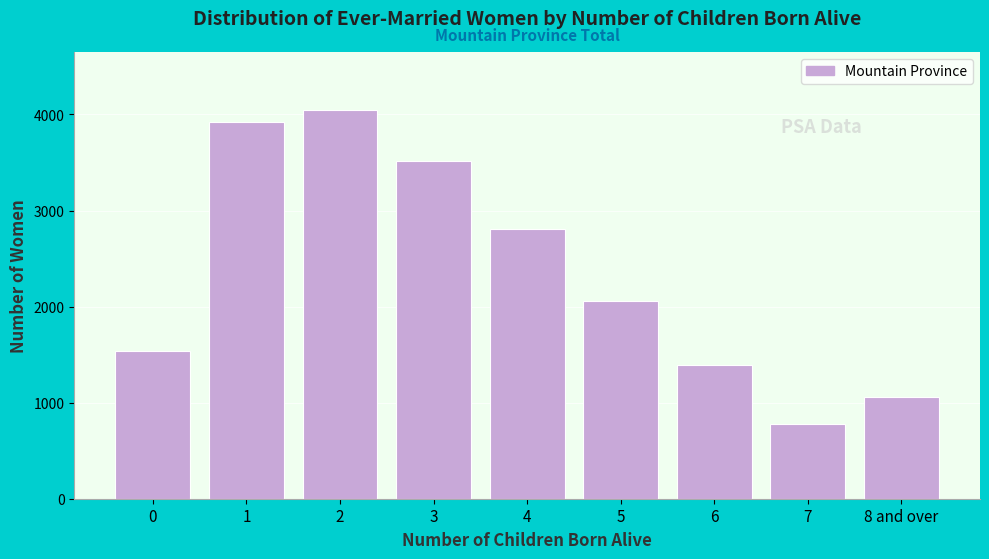

Reading right to left, list all the values displayed in this chart.

1063	777	1387	2055	2803	3517	4046	3926	1542